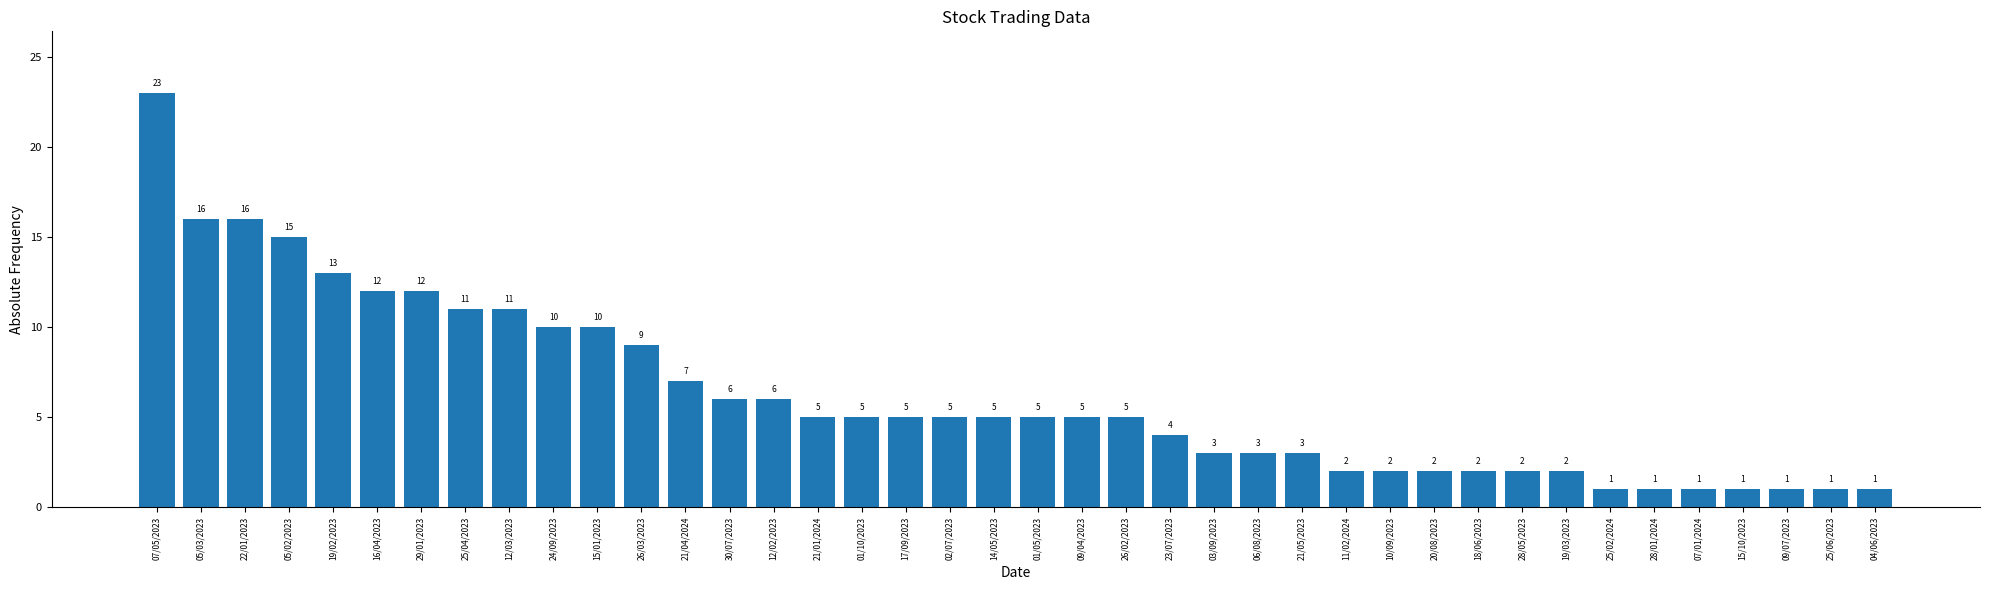

What is the label of the 37th bar from the left?

15/10/2023